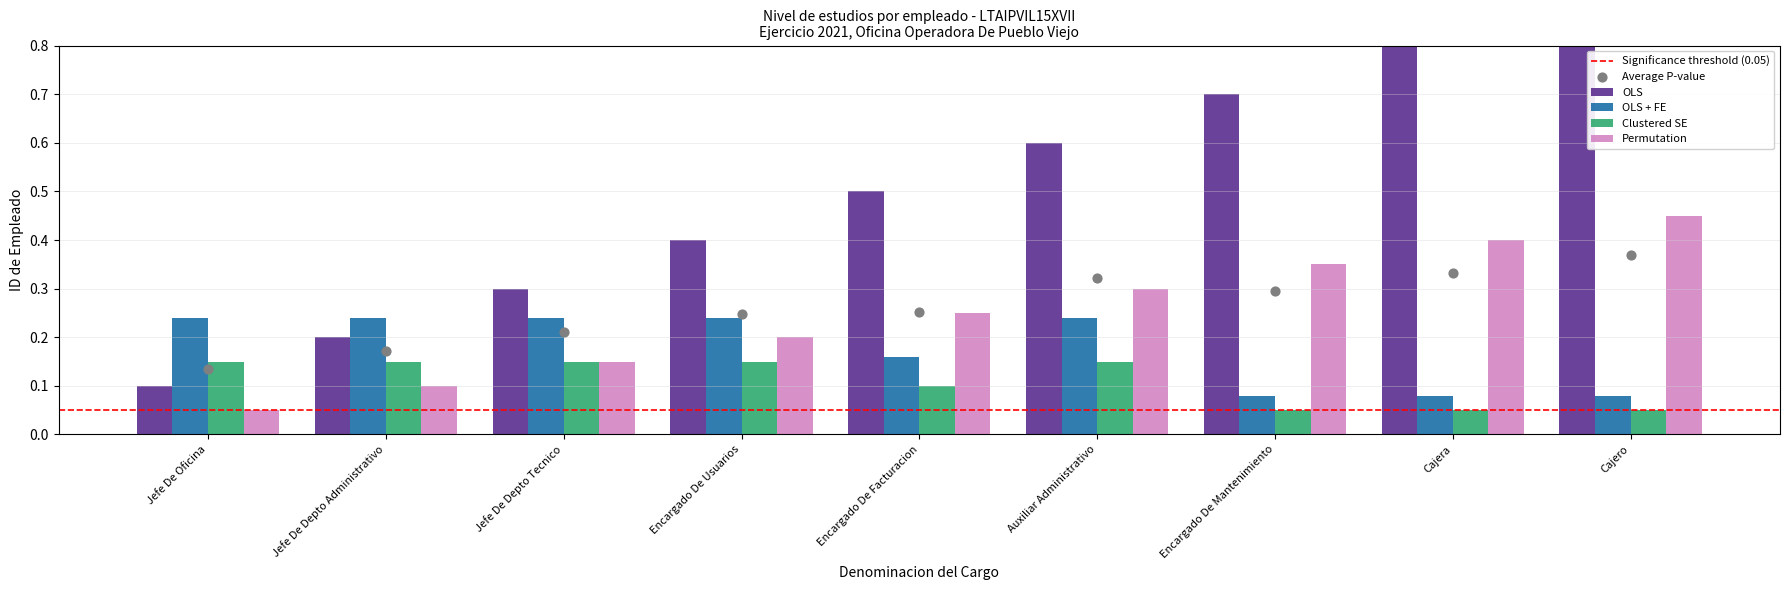

At which category is the sum across all series the highest?

Cajero